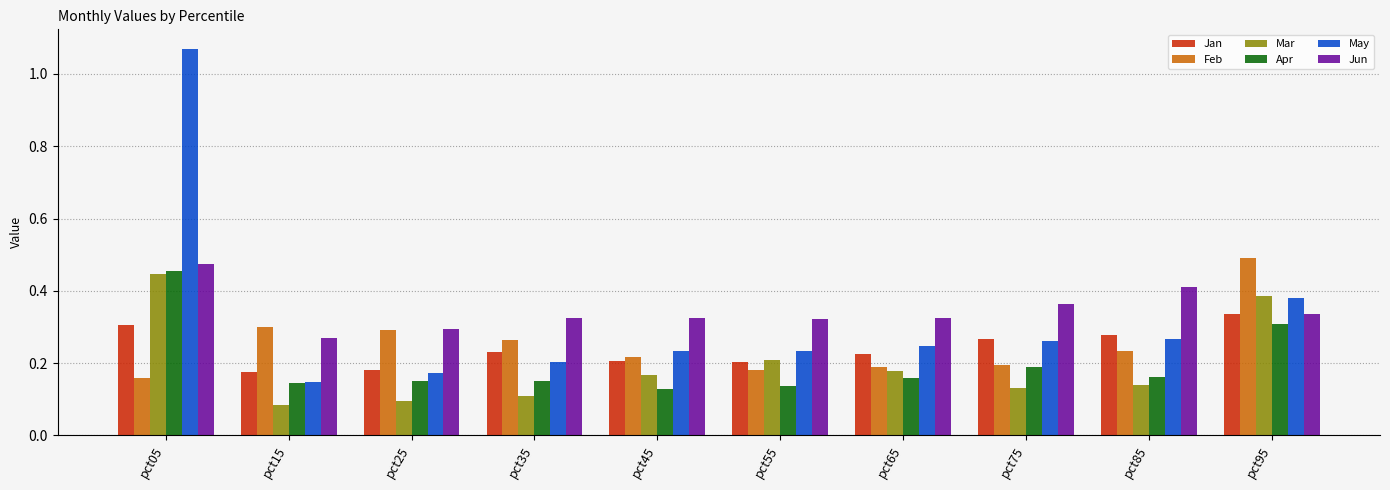

Is it true that Mar equals 0.1 at pct85?

True